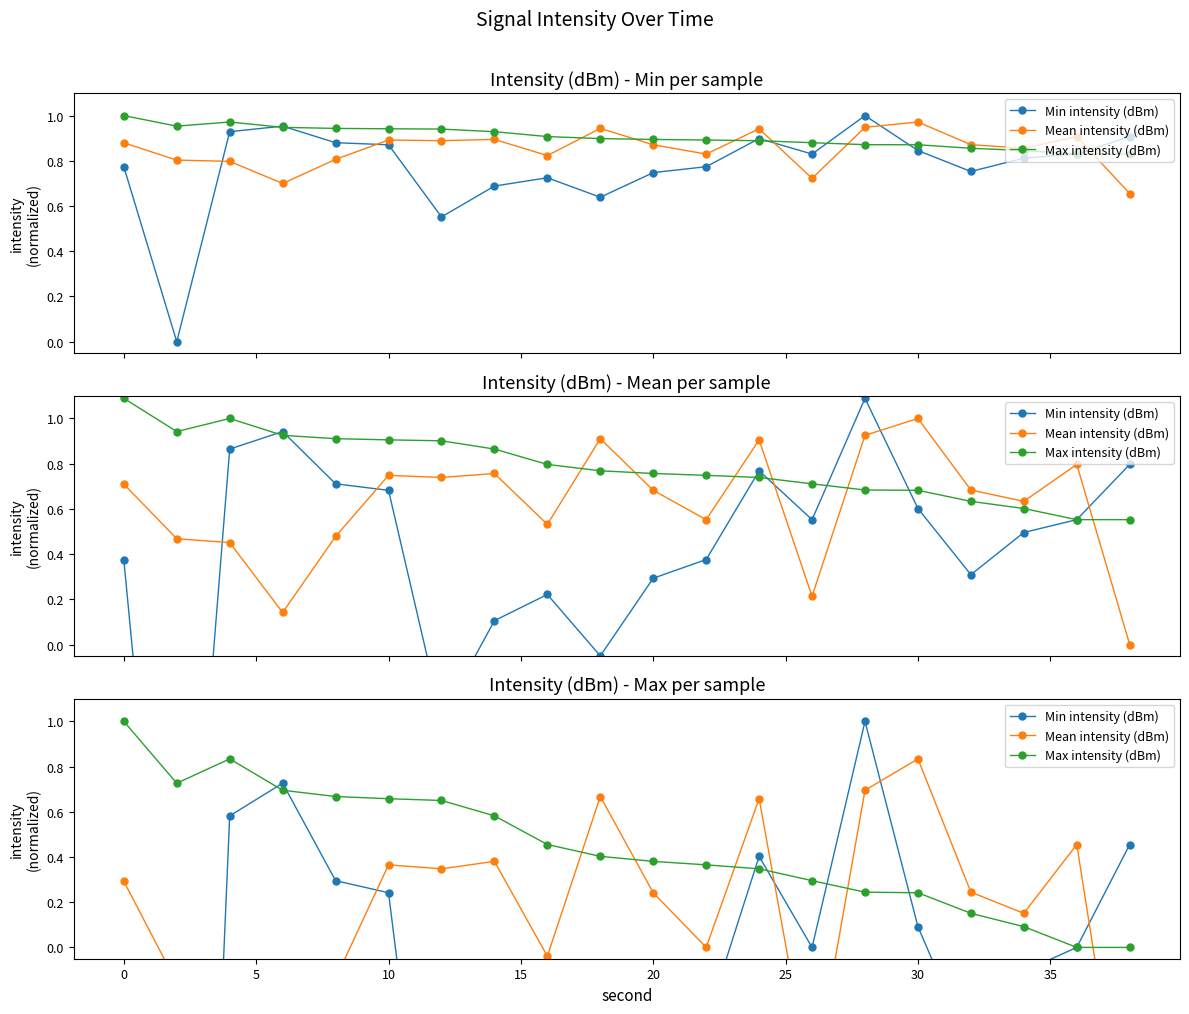

What is the value of the Max intensity (dBm) point at the 15th from the left?

0.2